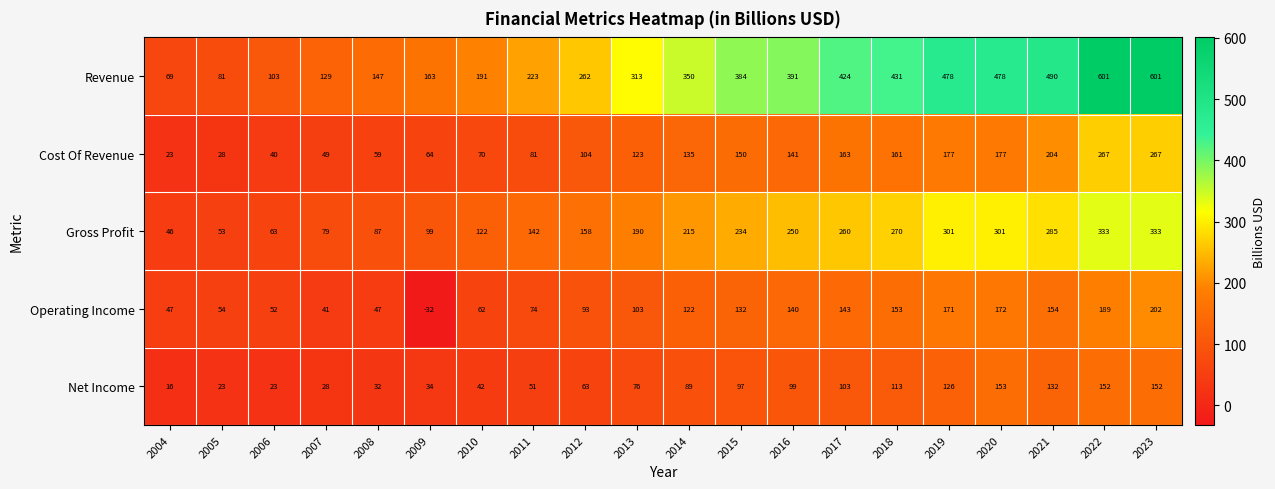

At which label is Net Income closest to 84?

2014